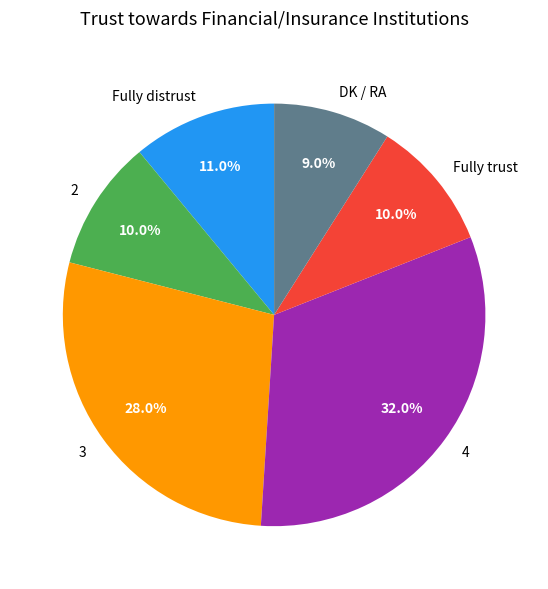

To the nearest percent, what is the difference between the 3 and Fully trust slice percentages?

18%